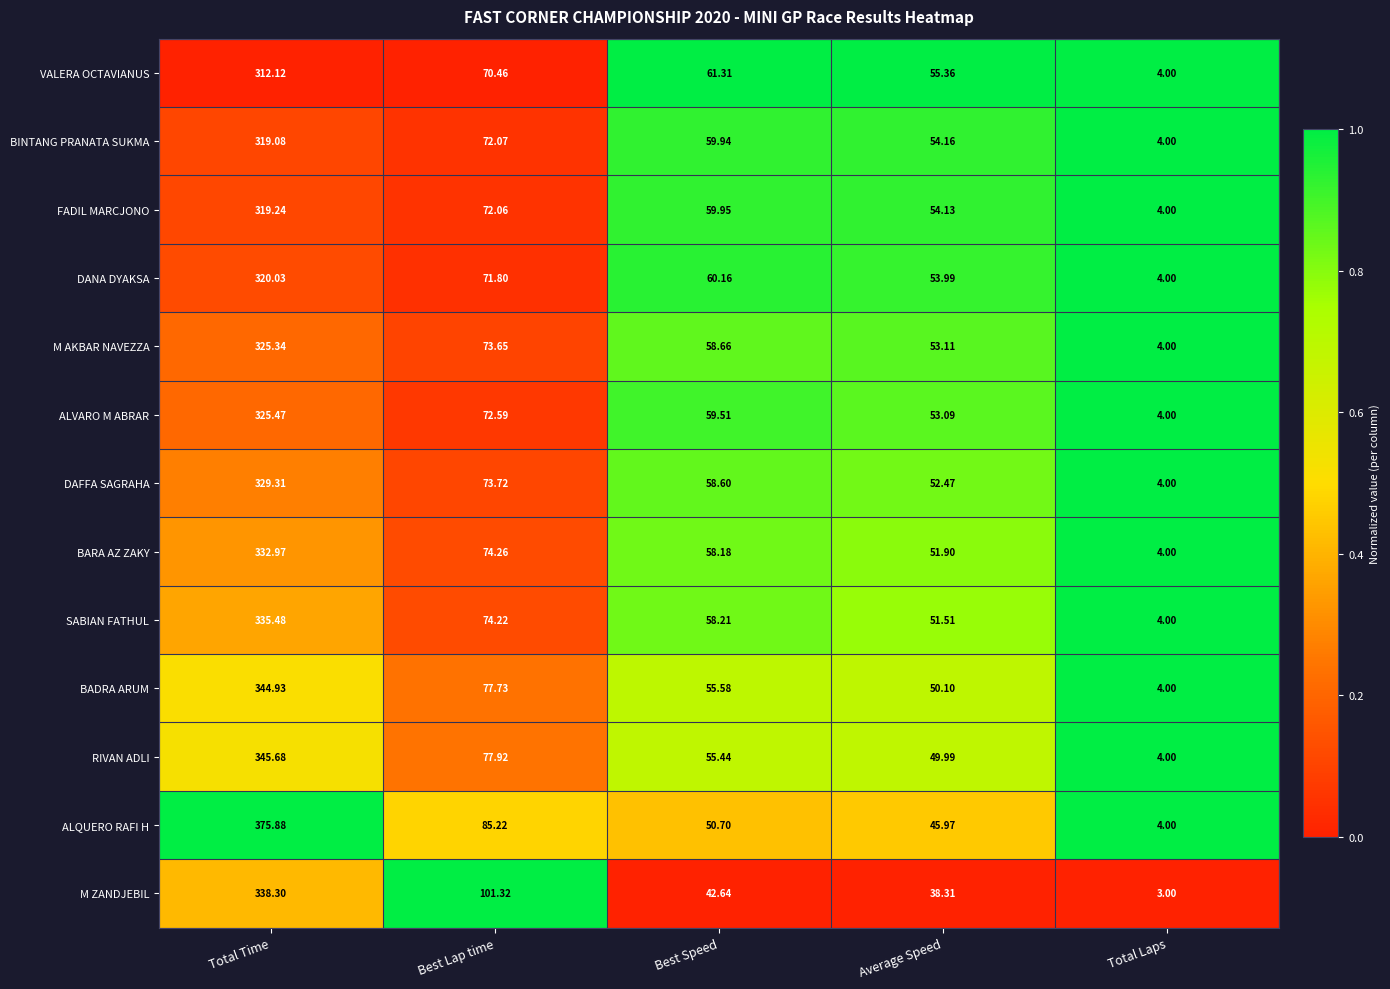

At which category is the sum across all series the highest?

Total Time